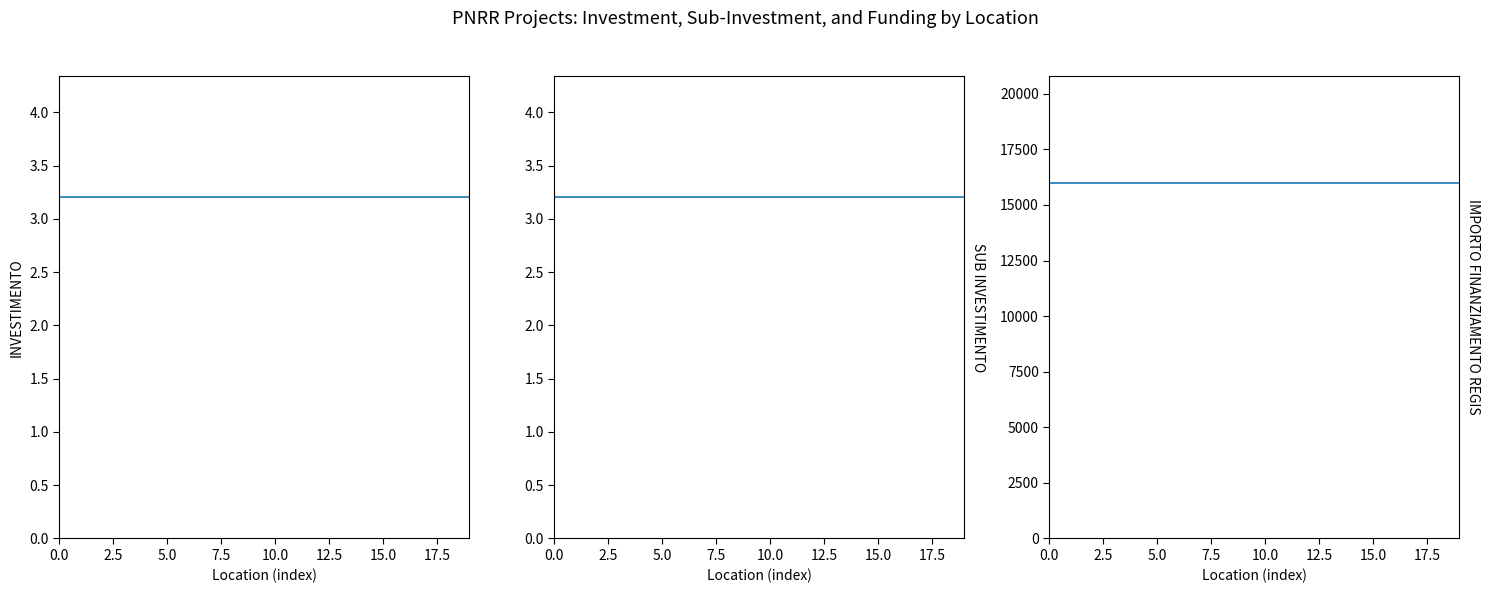

True or false: IMPORTO FINANZIAMENTO REGIS has more than 0 interior local peaks.

False